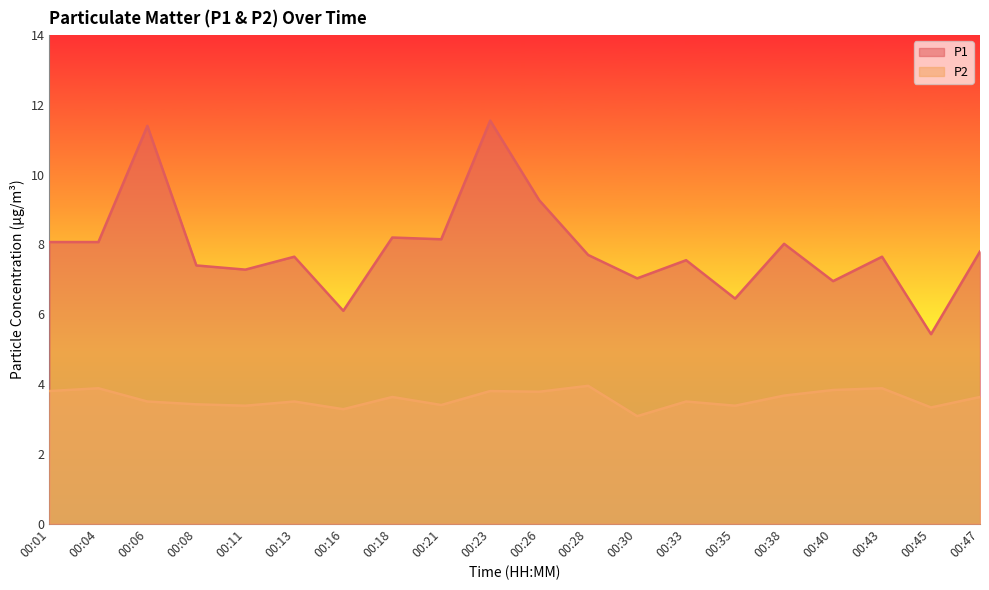

The P1 series shows 4.3 at 00:13. True or false?

False